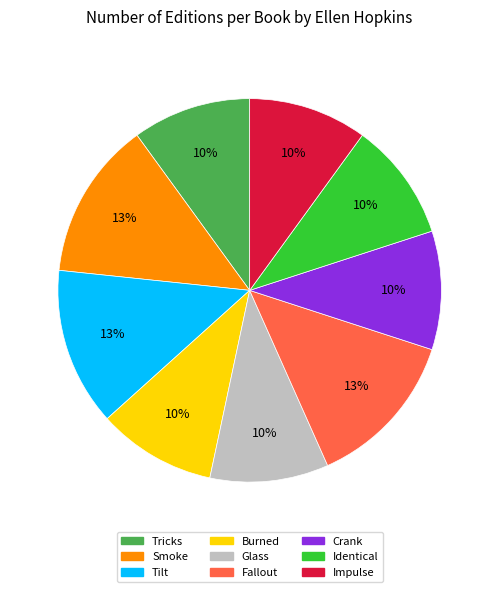

How many segments does this pie chart have?

9